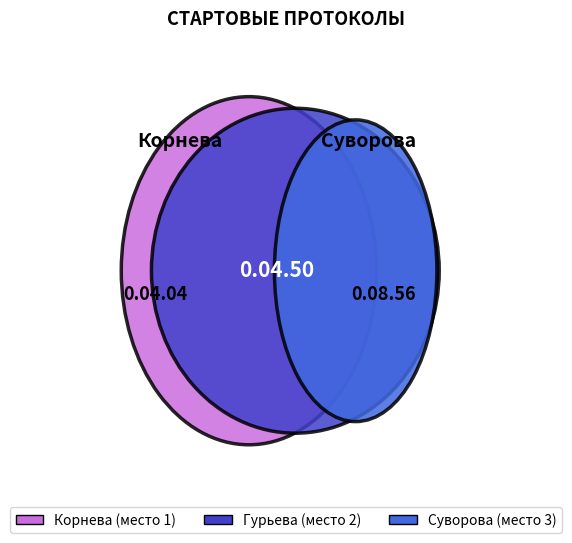

Do Гурьева and Корнева together represent more than half of the pie?

No